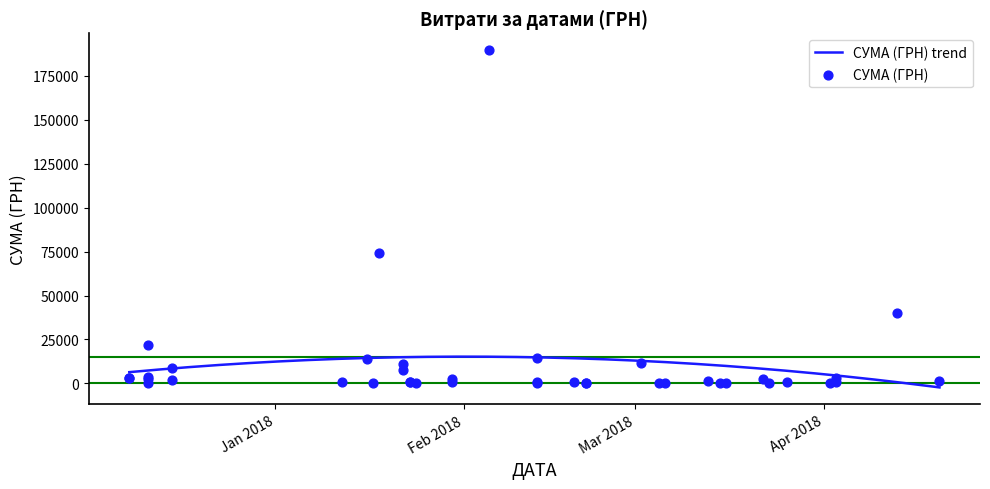

Approximately how many times larger is the value at 15.03.2018 compared to 23.01.2018?

0.5